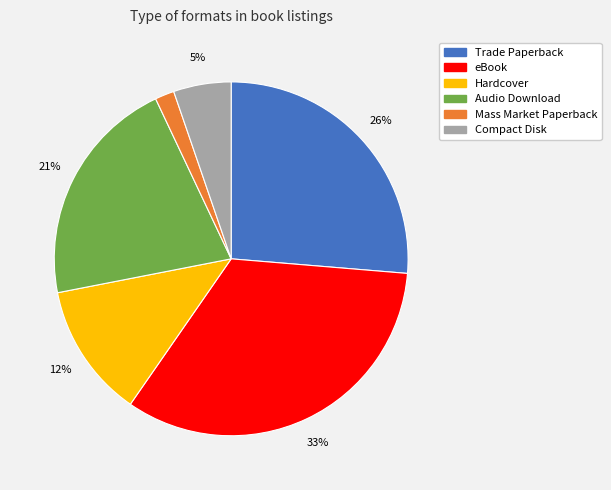

What is the smallest slice in the pie chart?

Mass Market Paperback